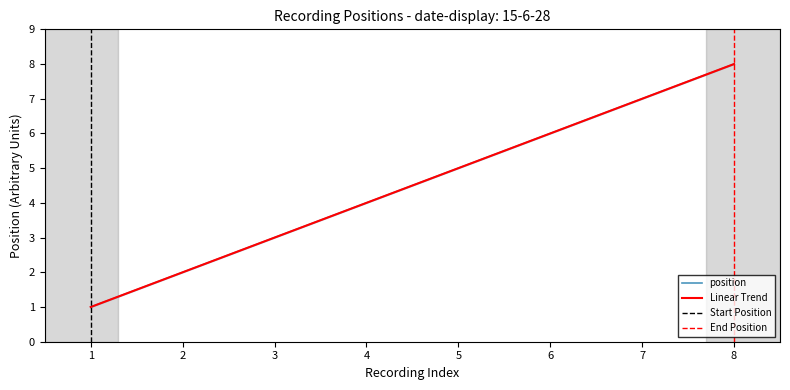

Is this an area chart (filled region under the line)?

No